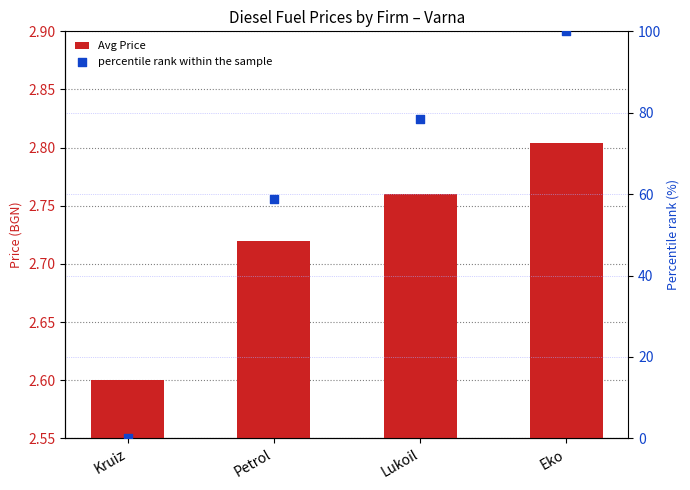

At how many categories does at least one series exceed 3?

3